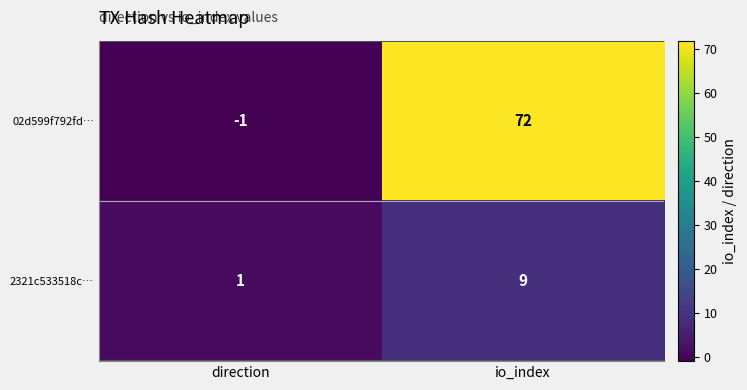

True or false: 2321c533518c… has a value of 9 at io_index.

True